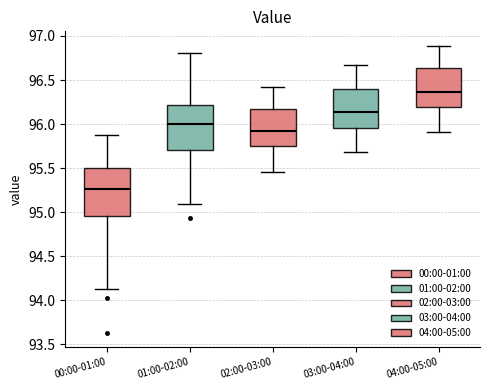

Reading left to right, transcribe this box plot: for each box, give where its median line is, the range the box spans, and where its two whiskers end, as read against the y-axis. The values are not printed on the chart, so give them approximately, as read against the axis.

00:00-01:00: median 95.25, box 94.95 to 95.50, whiskers 94.15 to 95.85
01:00-02:00: median 96.00, box 95.70 to 96.20, whiskers 95.10 to 96.80
02:00-03:00: median 95.95, box 95.75 to 96.15, whiskers 95.45 to 96.40
03:00-04:00: median 96.15, box 95.95 to 96.40, whiskers 95.70 to 96.65
04:00-05:00: median 96.35, box 96.20 to 96.65, whiskers 95.90 to 96.90